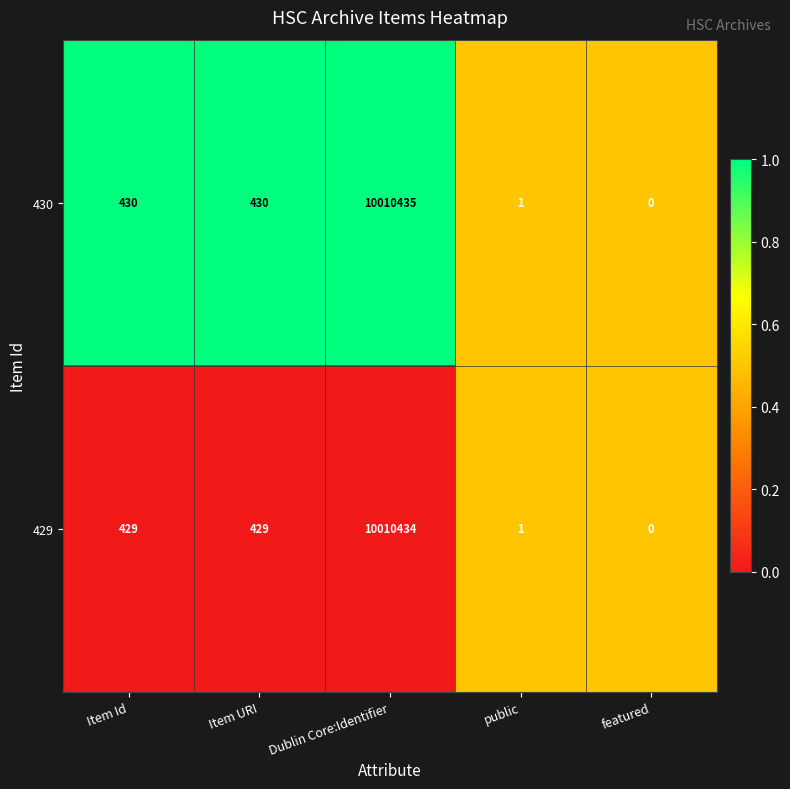

At Dublin Core:Identifier, list the series in order from largest to smallest.

430, 429